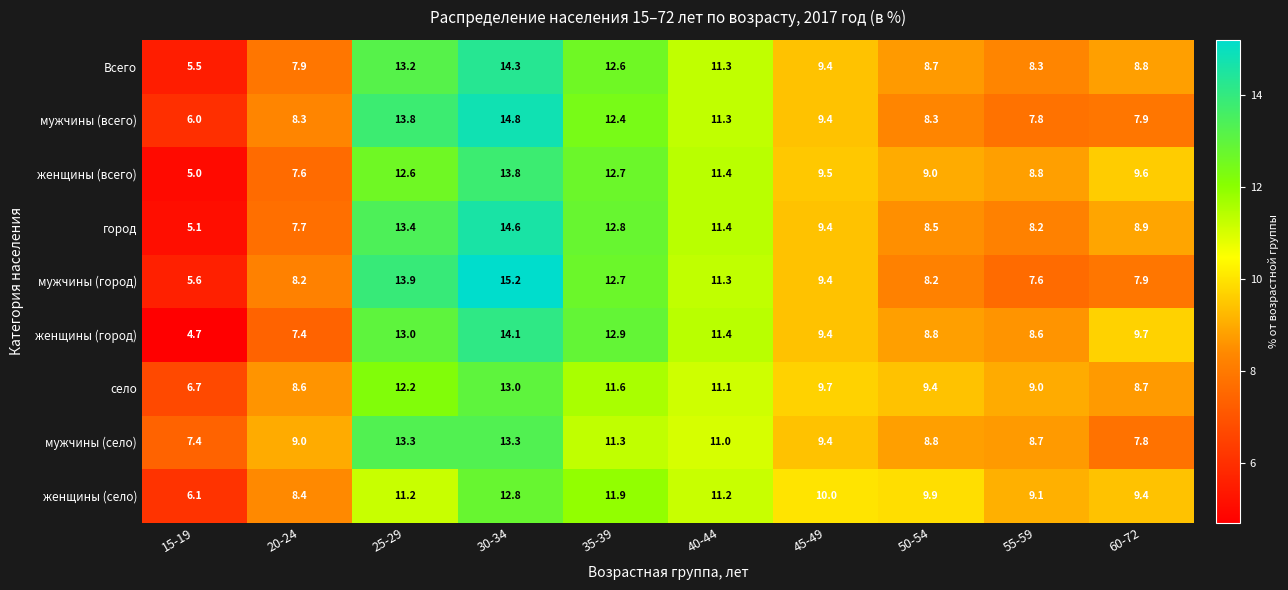

What is the sum of the мужчины (всего) values at 30-34 and 55-59?

22.6